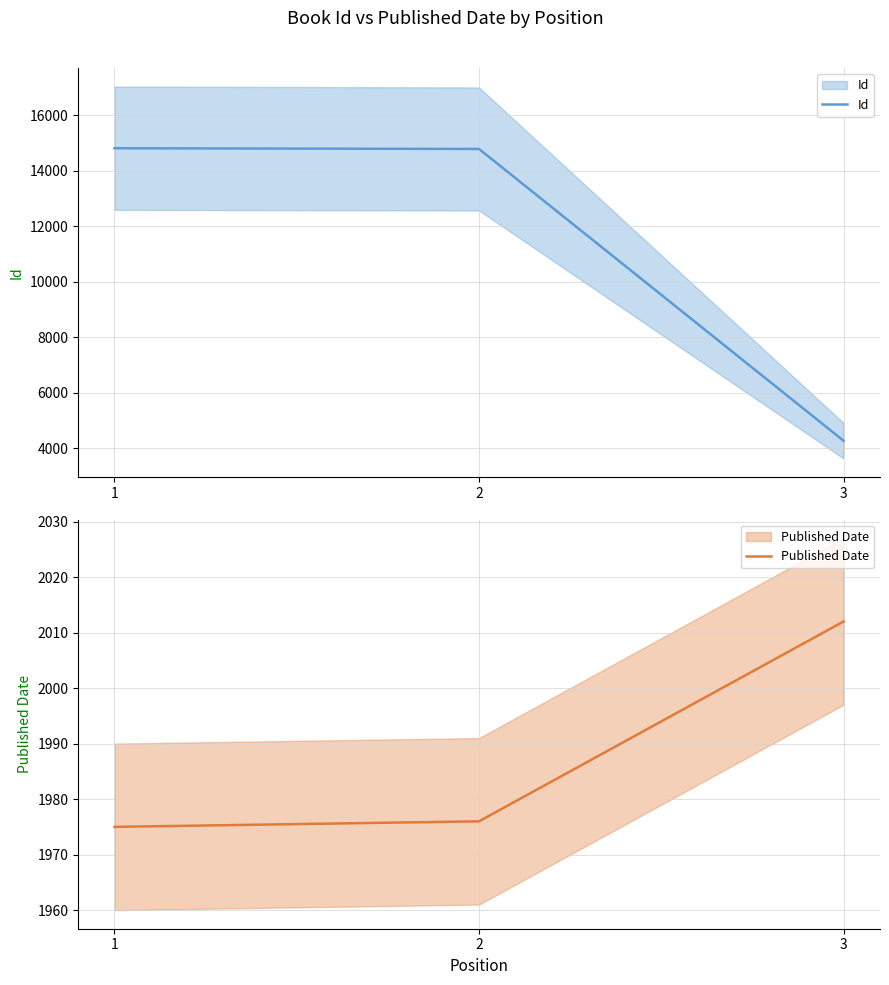

Reading left to right, what are all the values shown in this chart?

Id: 1=14813	2=14787	3=4270
Published Date: 1=1975	2=1976	3=2012